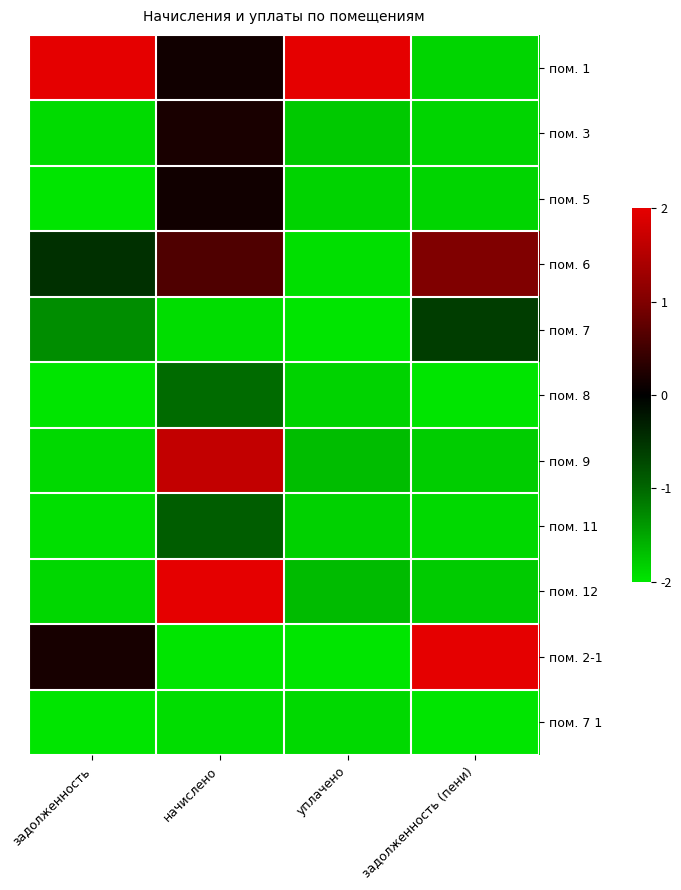

At which category is the sum across all series the highest?

начислено